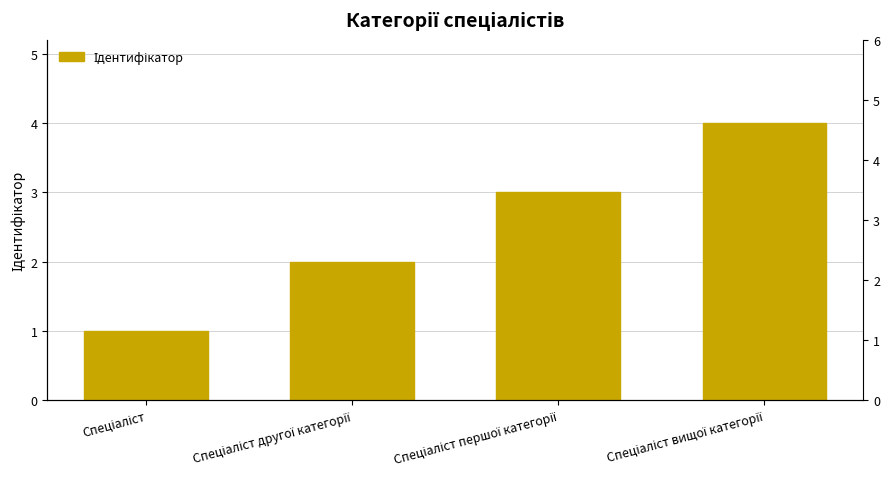

What is the ratio of the value at Спеціаліст to the value at Спеціаліст вищої категорії?

0.2